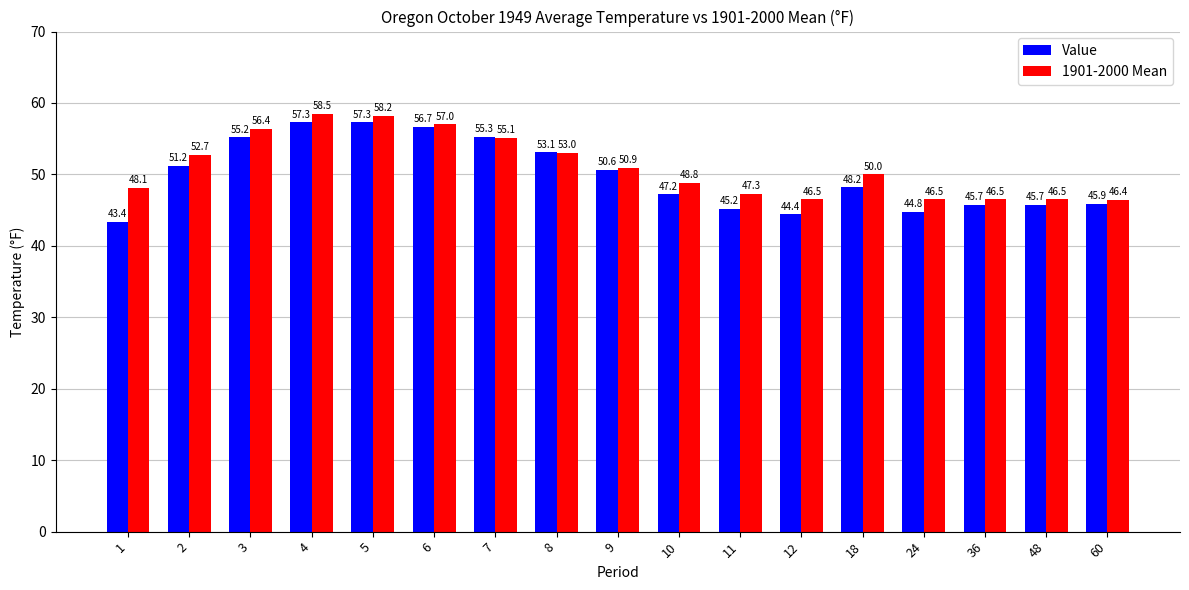

Rank the series at 9 from highest to lowest value.

1901-2000 Mean, Value